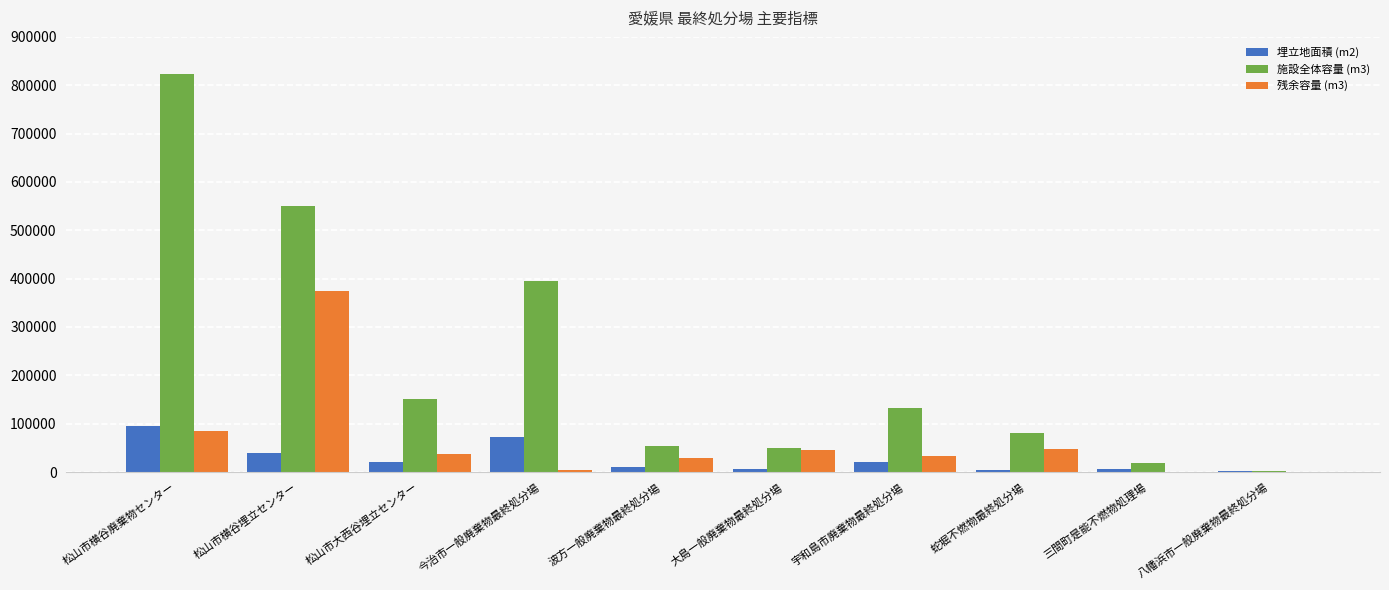

What is the difference between the 残余容量 (m3) values at 松山市大西谷埋立センター and 八幡浜市一般廃棄物最終処分場?

37433